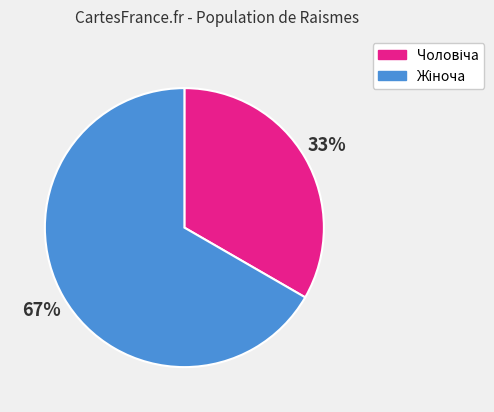

Is there a majority slice in this chart?

Yes